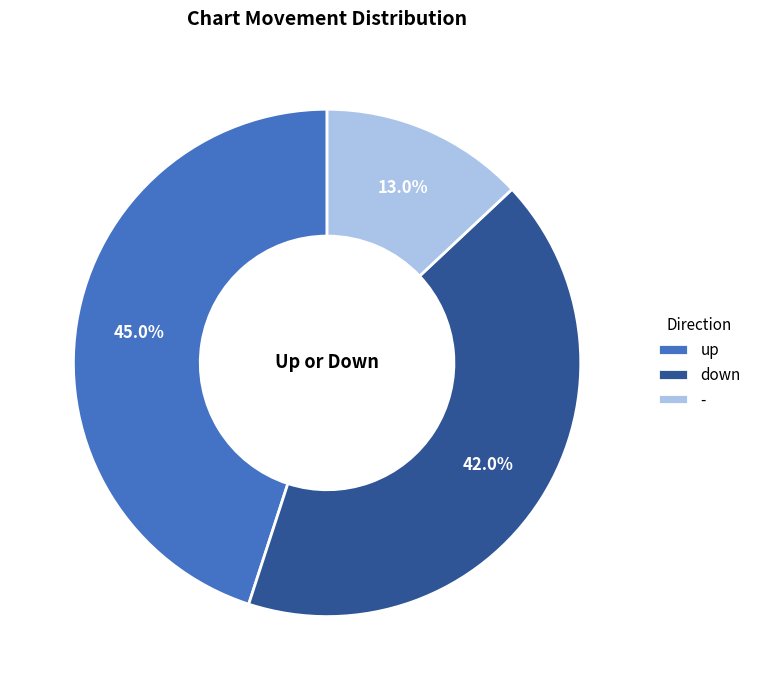

Is up the majority of the pie?

No